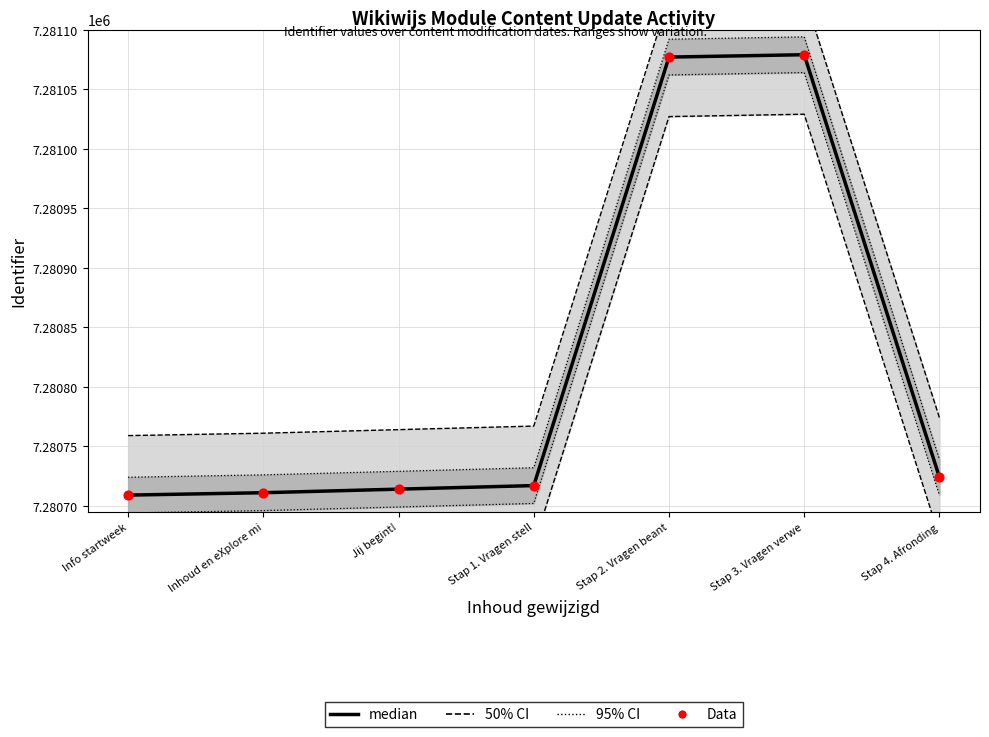

Which series has the largest total across all categories?

median